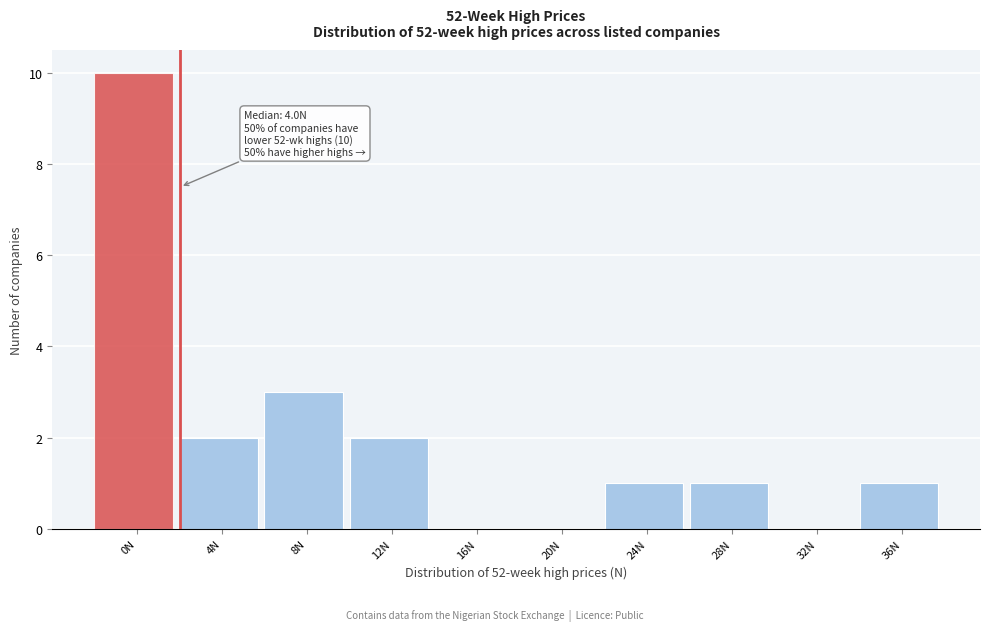

Reading left to right, transcribe all the data shown in this chart.

0N=10	4N=2	8N=3	12N=2	16N=0	20N=0	24N=1	28N=1	32N=0	36N=1